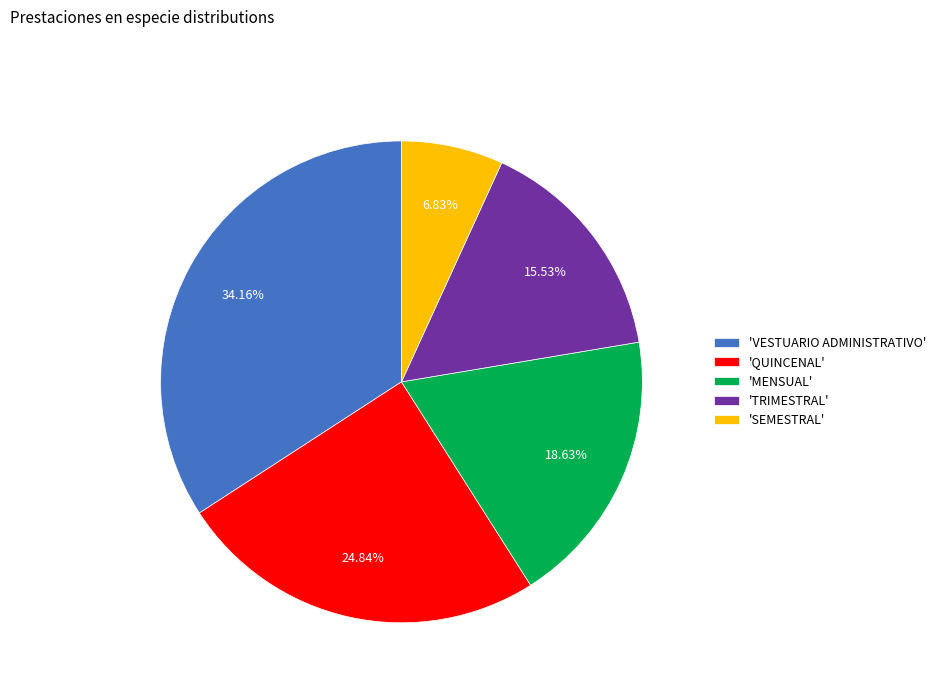

Combined, do 'QUINCENAL' and 'MENSUAL' account for over 50%?

No